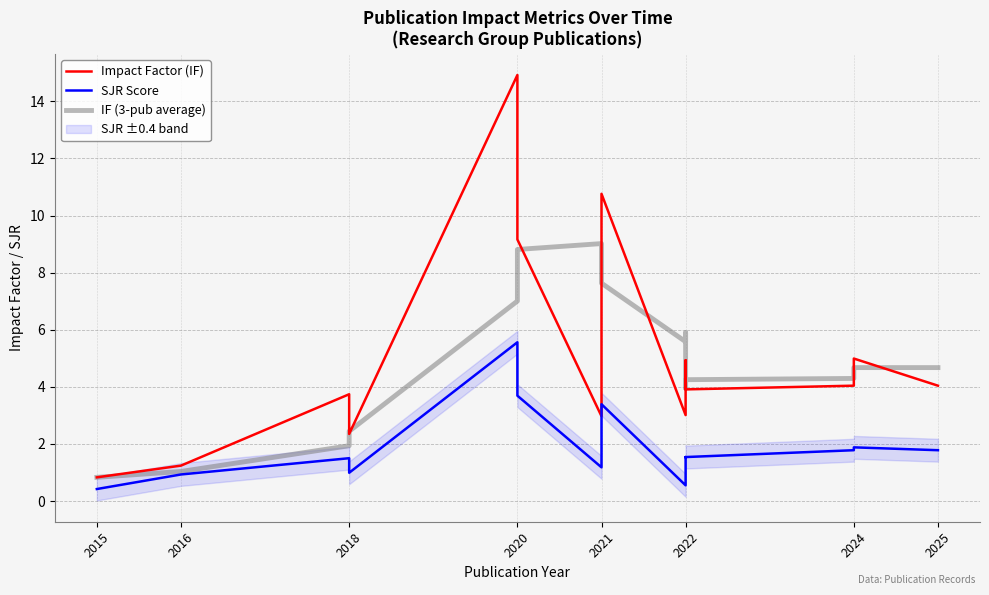

Read the Impact Factor (IF) value at 2024.

5.0